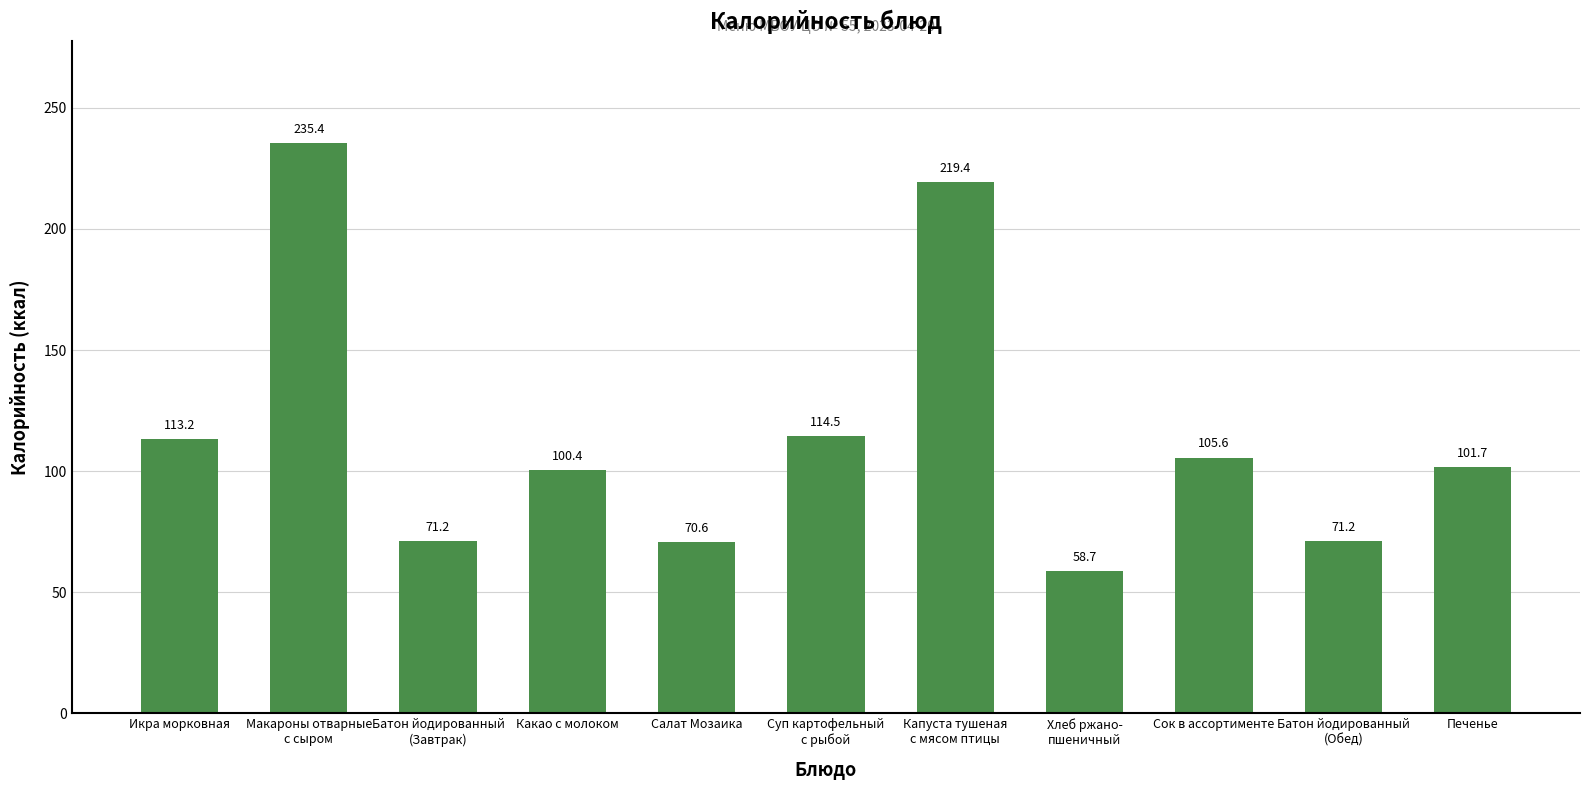

What is the greatest value displayed?

235.4